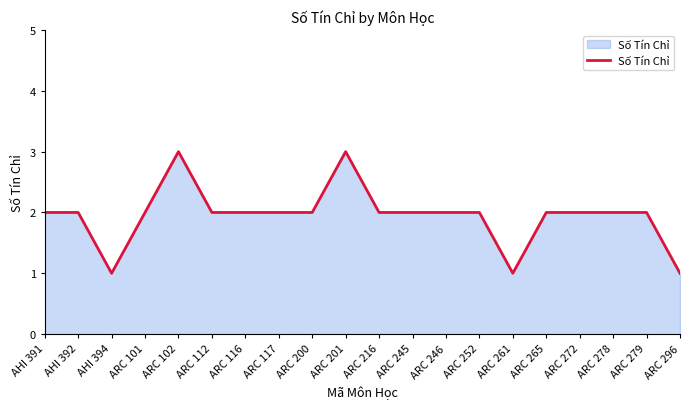

Approximately how many times larger is the value at ARC 278 compared to AHI 391?

1.0